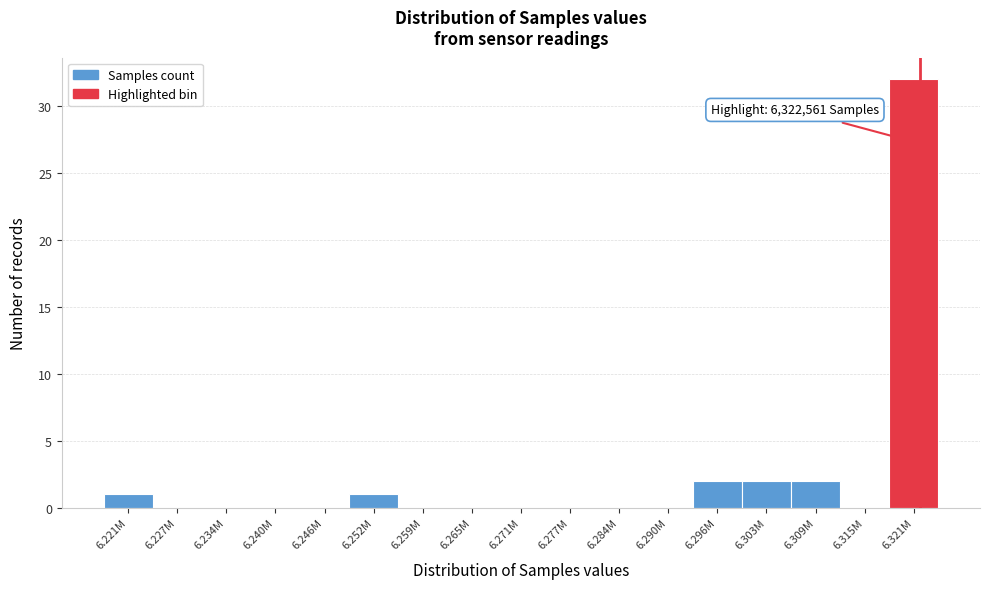

Reading left to right, list all the values displayed in this chart.

6.221M=1	6.227M=0	6.234M=0	6.240M=0	6.246M=0	6.252M=1	6.259M=0	6.265M=0	6.271M=0	6.277M=0	6.284M=0	6.290M=0	6.296M=2	6.303M=2	6.309M=2	6.315M=0	6.321M=32